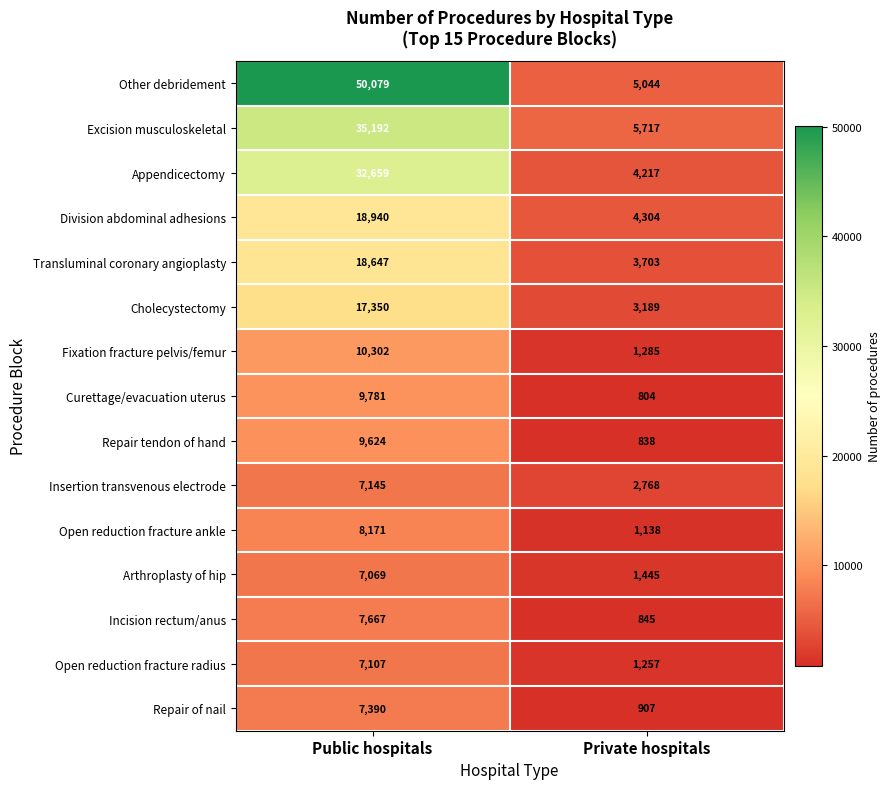

Which category has the highest value across all series?

Public hospitals